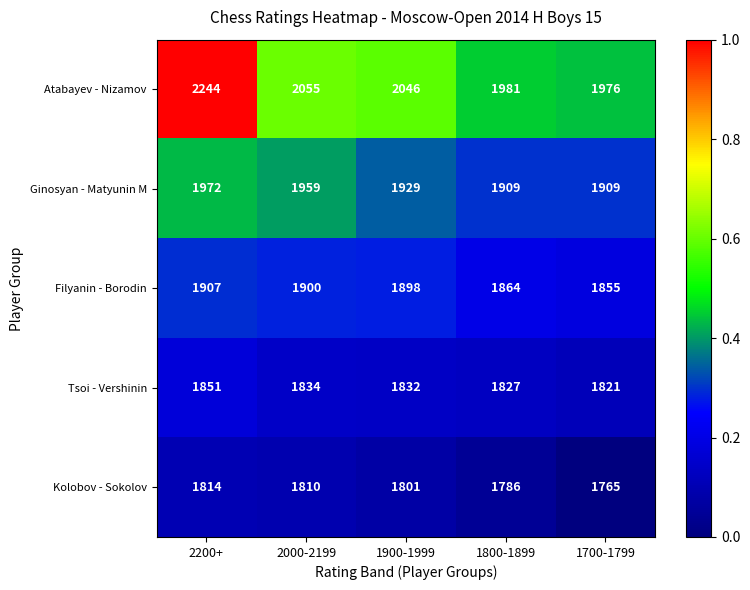

What is the maximum value for Kolobov - Sokolov?

1814